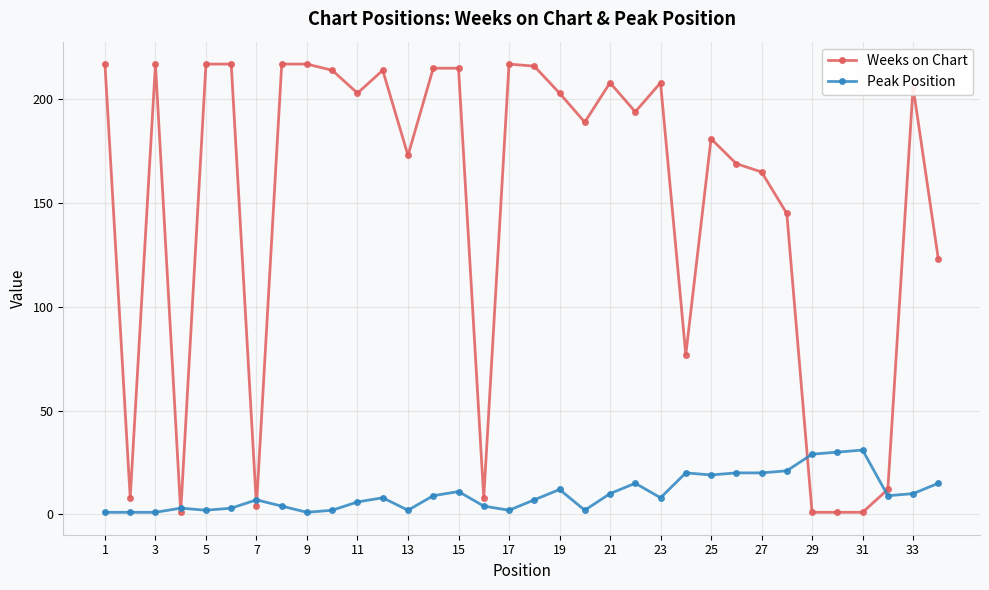

Which series has the widest spread of values?

Weeks on Chart